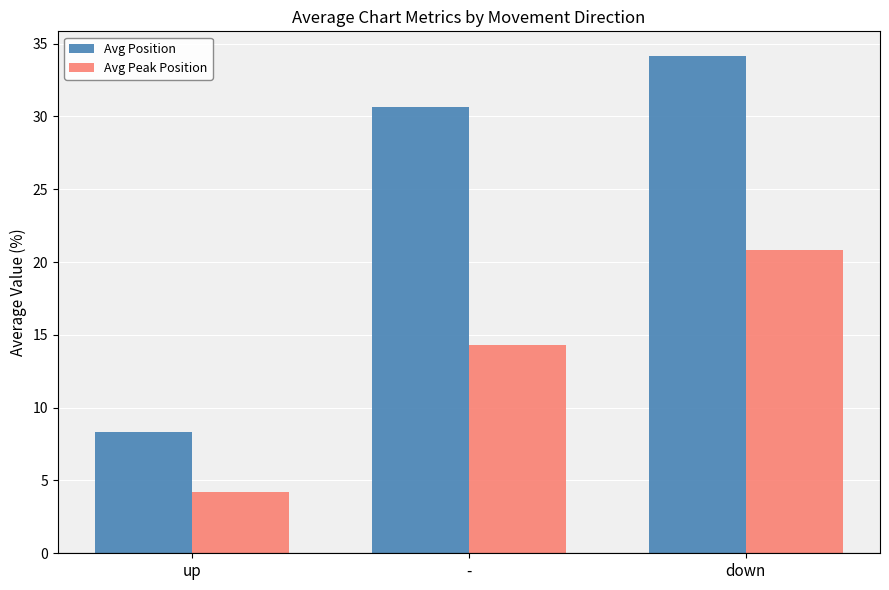

The Avg Position series shows 8.3 at up. True or false?

True